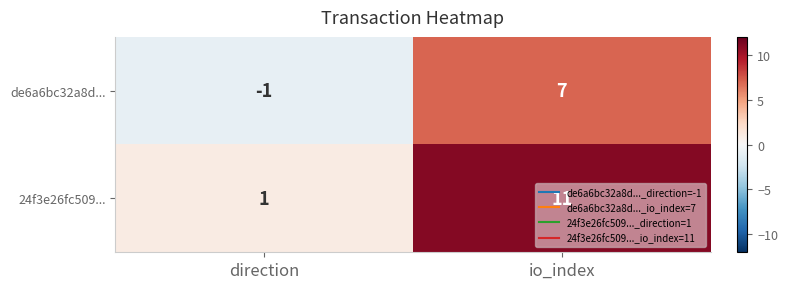

What is the total value across all series at io_index?

18